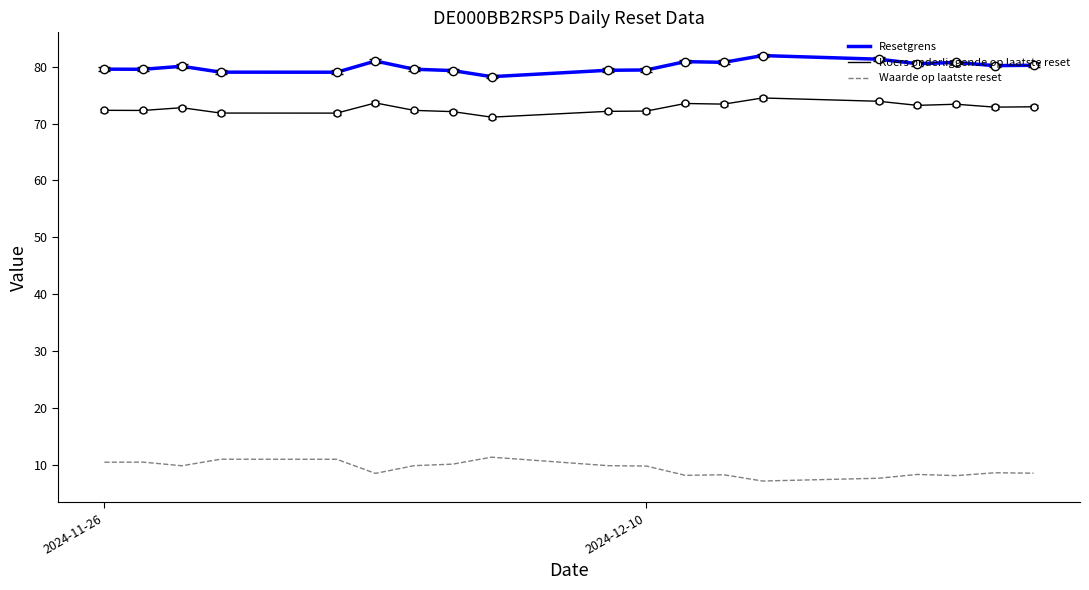

Which series has the largest total across all categories?

Resetgrens